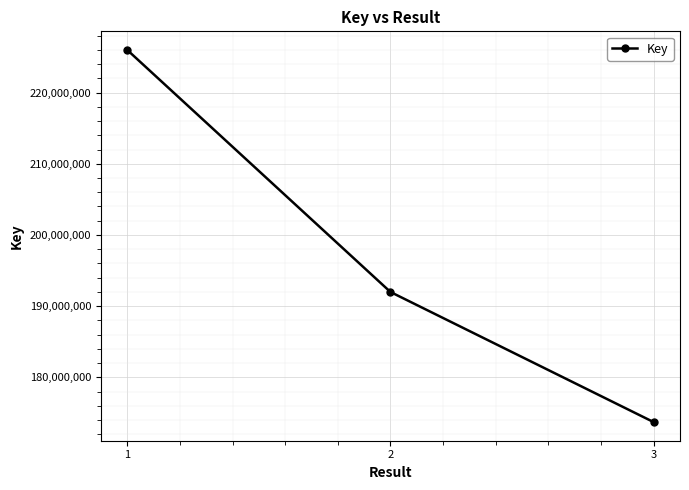

What is the change in value from 2 to 3?

-18279383